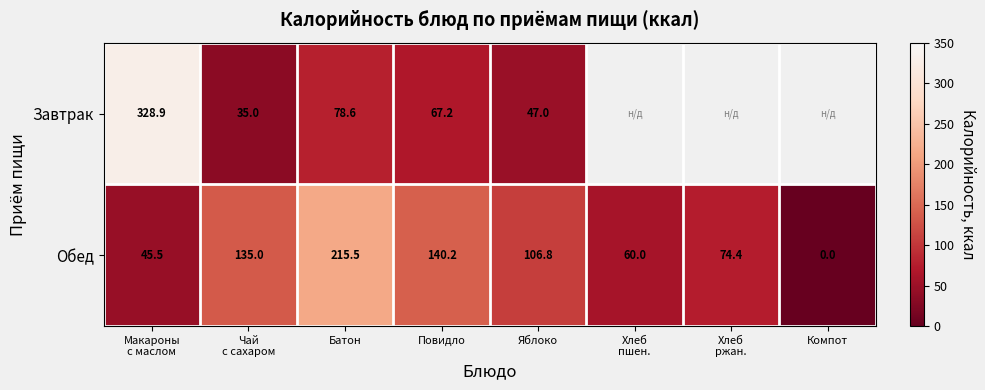

Rank the series at Батон from lowest to highest value.

Завтрак, Обед